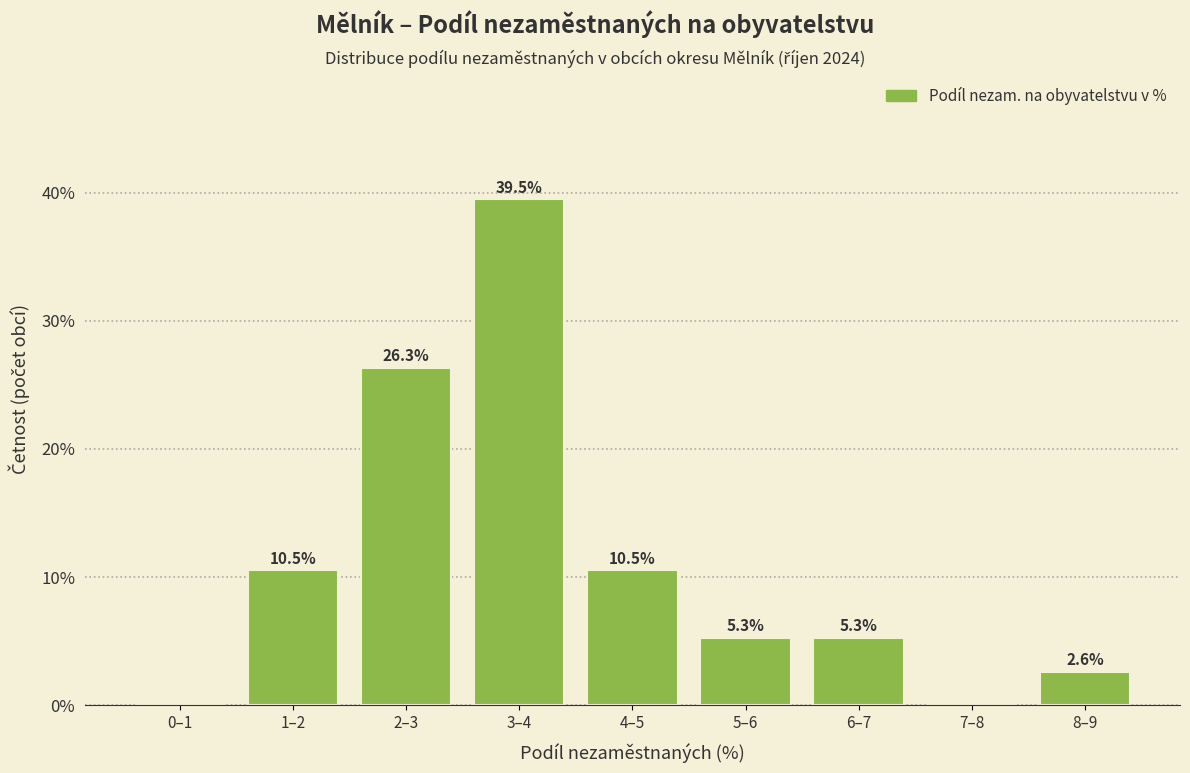

What is the sum of all values?

100.0